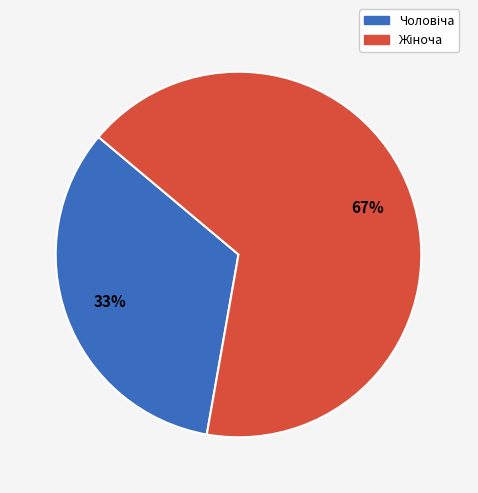

Is there any slice that represents more than half of the pie?

Yes